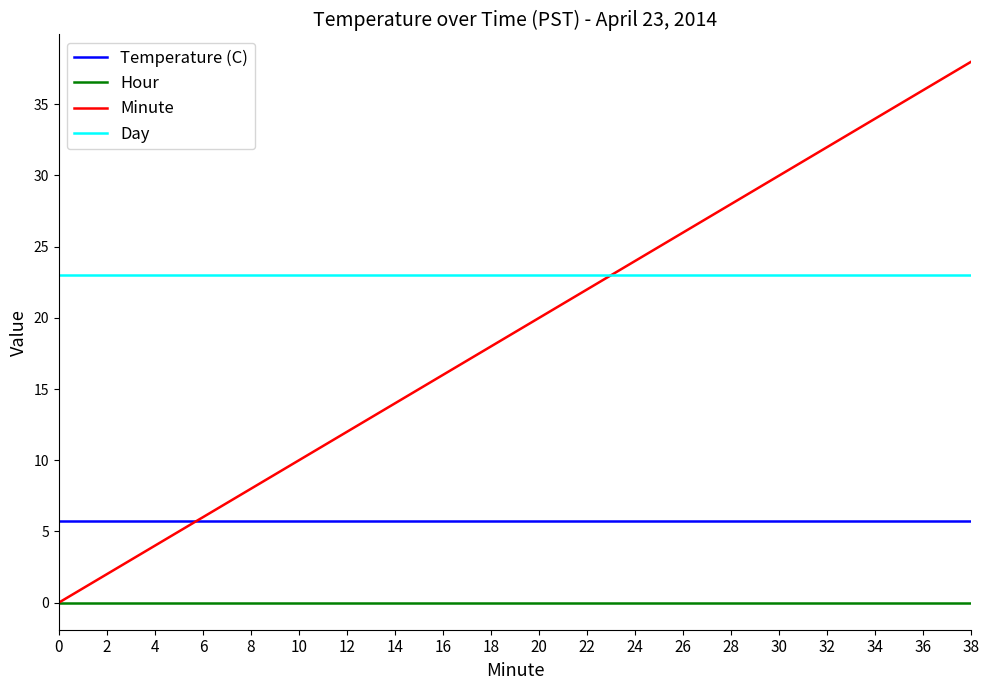

Reading left to right, extract all data points from this chart.

Temperature (C): 0=5.7	2=5.7	4=5.7	6=5.7	8=5.7	10=5.7	12=5.7	14=5.7	16=5.7	18=5.7	20=5.7	22=5.7	24=5.7	26=5.7	28=5.7	30=5.7	32=5.7	34=5.7	36=5.7	38=5.7
Hour: 0=0.0	2=0.0	4=0.0	6=0.0	8=0.0	10=0.0	12=0.0	14=0.0	16=0.0	18=0.0	20=0.0	22=0.0	24=0.0	26=0.0	28=0.0	30=0.0	32=0.0	34=0.0	36=0.0	38=0.0
Minute: 0=0.0	2=2.0	4=4.0	6=6.0	8=8.0	10=10.0	12=12.0	14=14.0	16=16.0	18=18.0	20=20.0	22=22.0	24=24.0	26=26.0	28=28.0	30=30.0	32=32.0	34=34.0	36=36.0	38=38.0
Day: 0=23.0	2=23.0	4=23.0	6=23.0	8=23.0	10=23.0	12=23.0	14=23.0	16=23.0	18=23.0	20=23.0	22=23.0	24=23.0	26=23.0	28=23.0	30=23.0	32=23.0	34=23.0	36=23.0	38=23.0